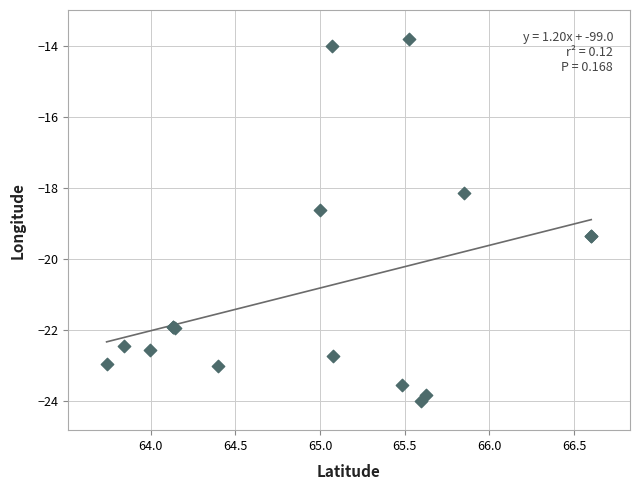

What Y value in the scatter plot is closest to -18?

-18.1